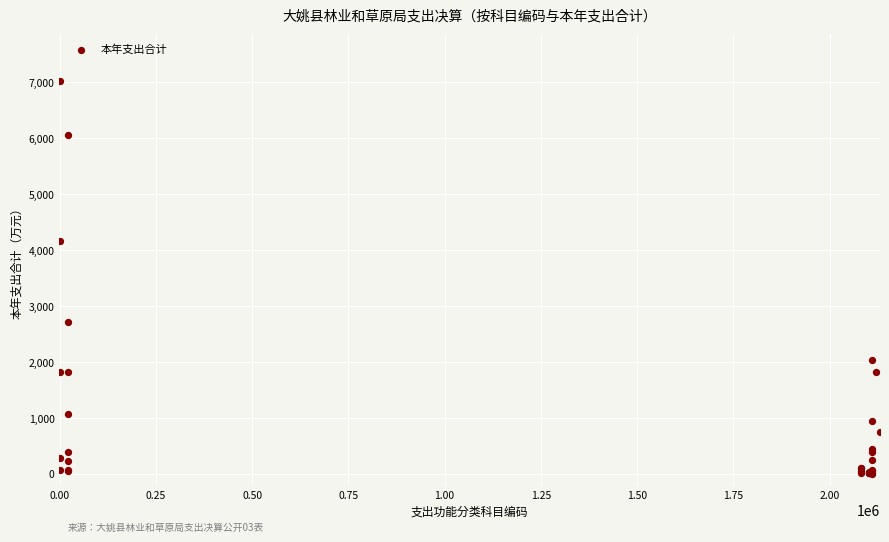

What Y value in the scatter plot is closest to 3510?

4161.5